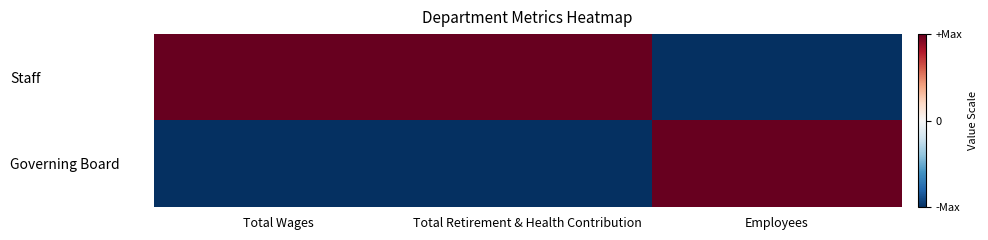

Which label corresponds to the largest value in the chart?

Total Wages